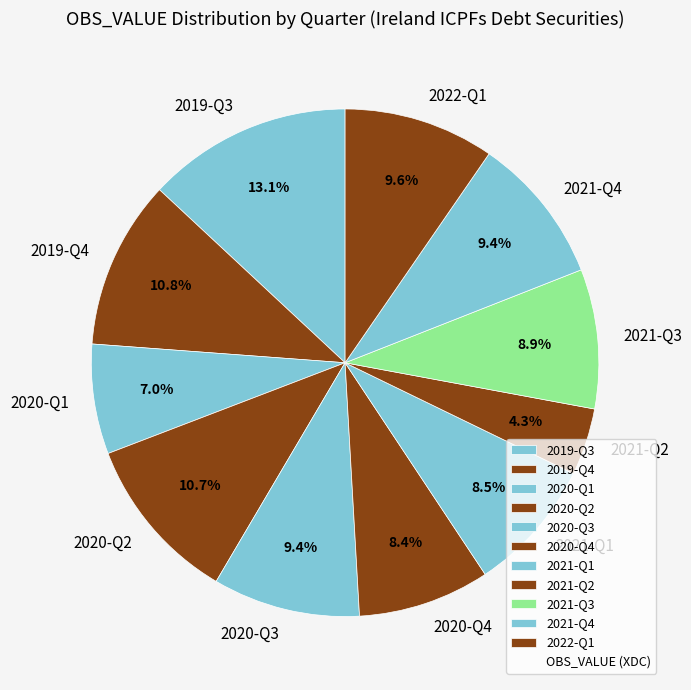

Which has a higher value, 2020-Q1 or 2021-Q3?

2021-Q3